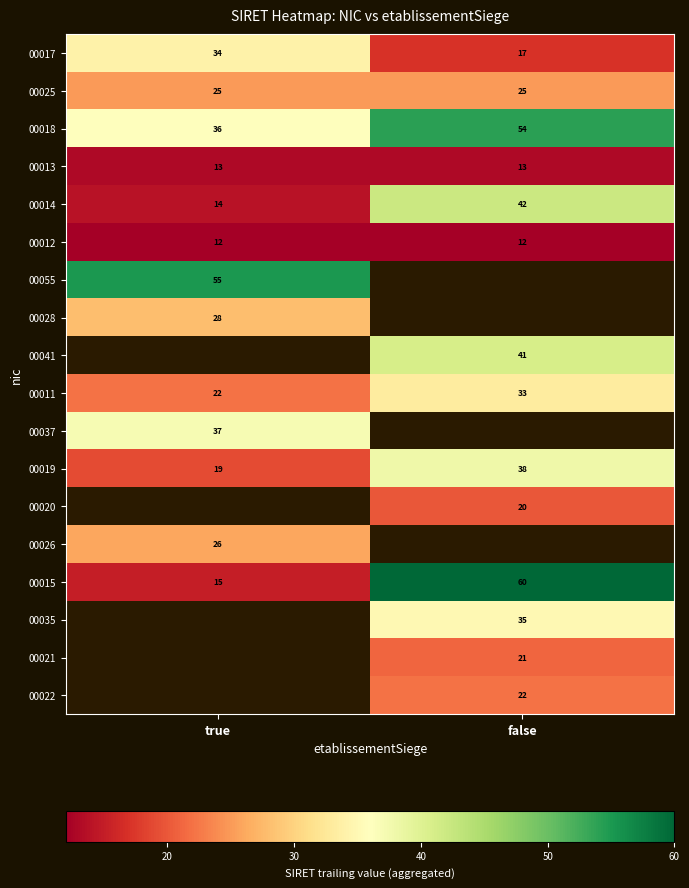

True or false: 00017 has a value of 10.5 at false.

False